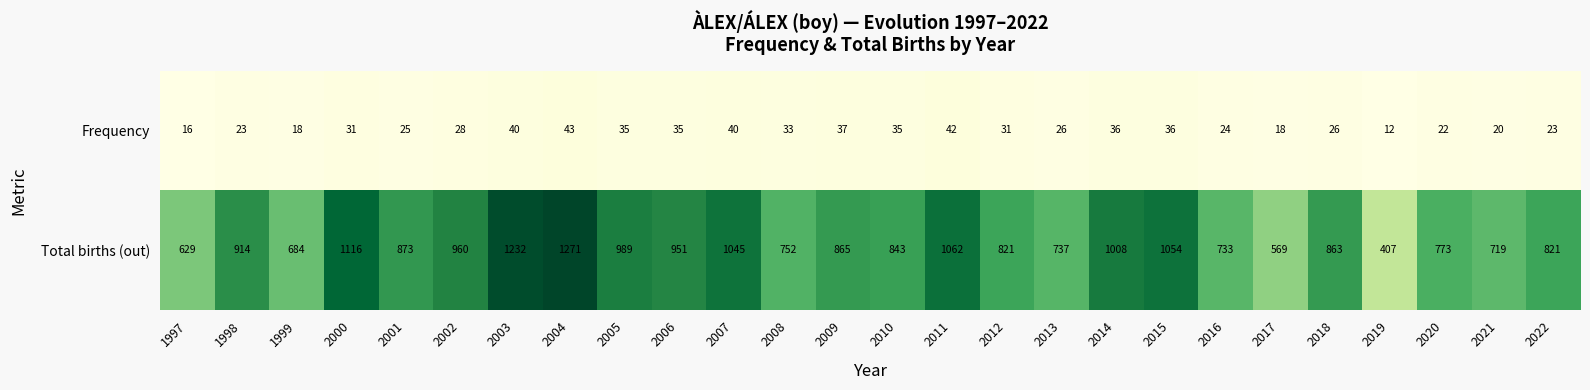

What is the approximate value of Frequency at 2016?

24